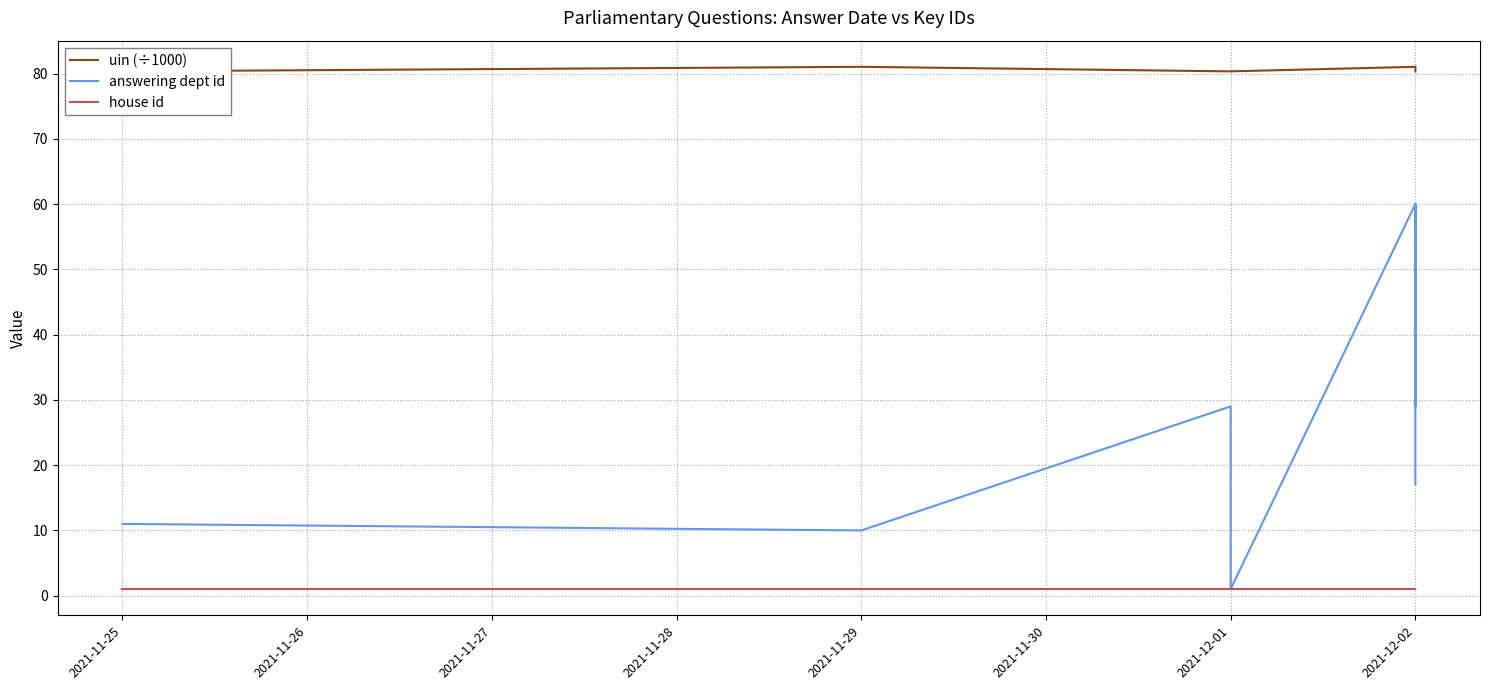

Rank the series by their maximum value, from highest to lowest.

uin (÷1000), answering dept id, house id